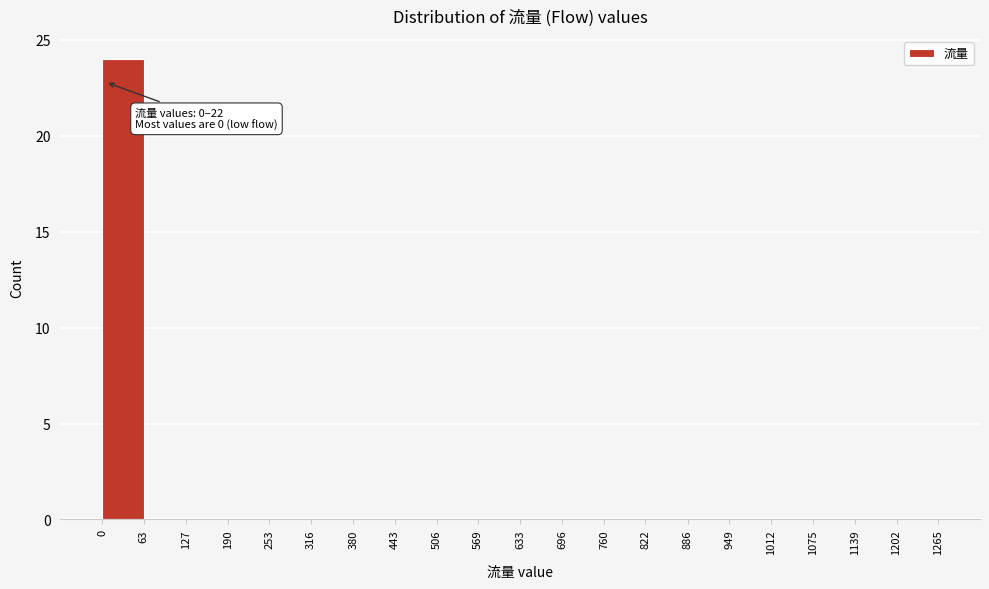

Over which range of the x-axis is the bar tallest?

0 to 63